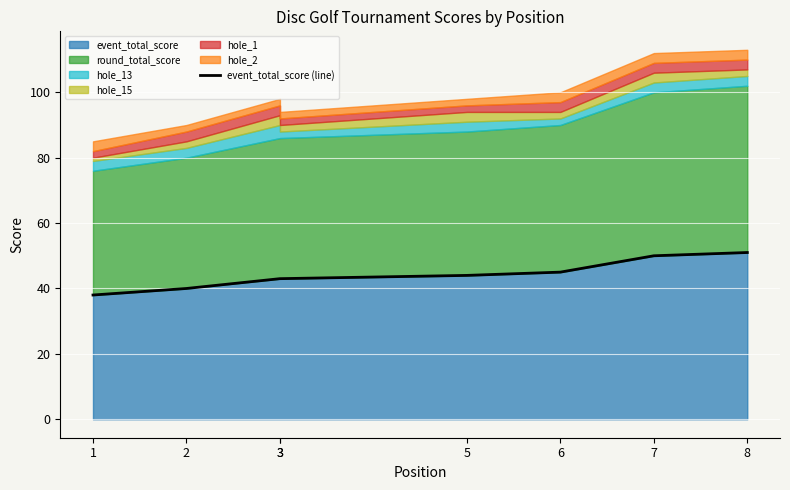

What is the value of the 7th point from the left?

50